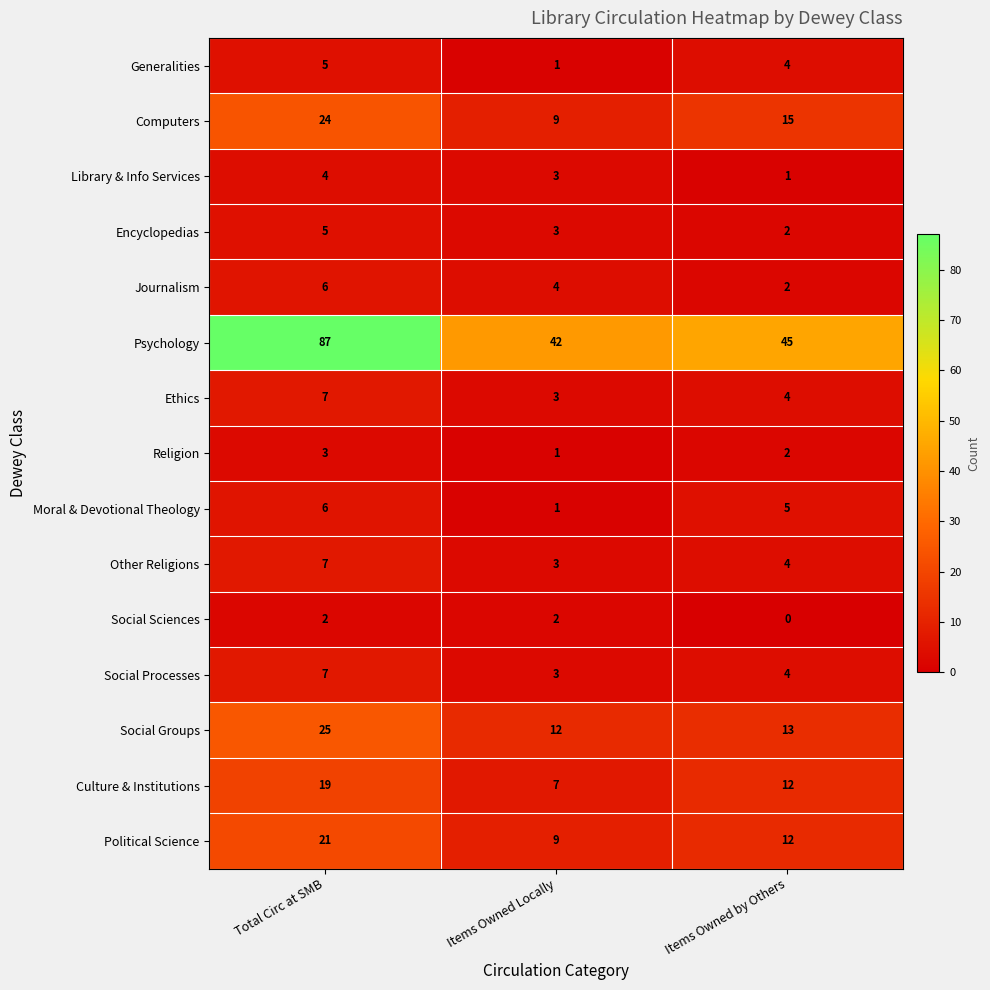

What is the total value across all series at Items Owned by Others?

125